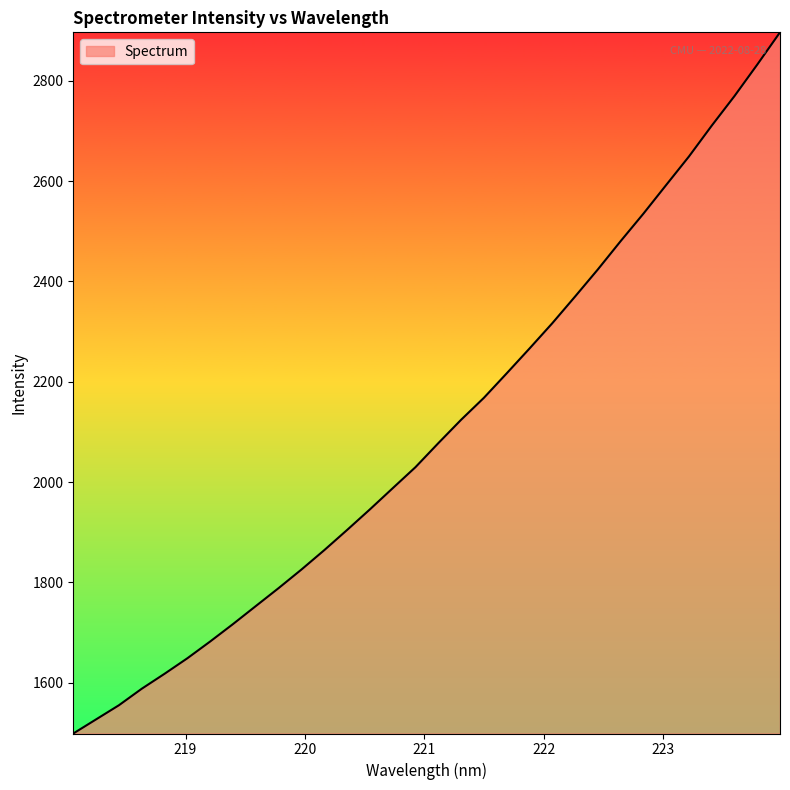

Reading left to right, list all the values displayed in this chart.

1498.4	1526.6	1554.8	1587.7	1617.6	1648.5	1682.0	1716.7	1752.6	1788.5	1825.5	1864.1	1904.3	1945.4	1987.6	2029.6	2077.4	2124.1	2167.9	2216.7	2266.1	2316.6	2369.8	2423.9	2480.3	2535.1	2592.3	2649.2	2710.6	2769.7	2832.5	2896.9